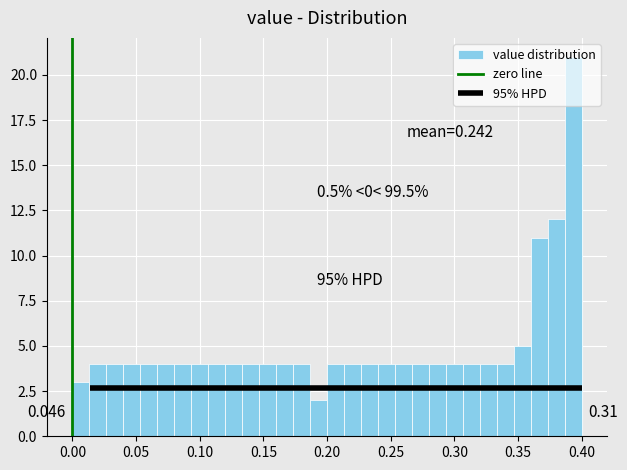

Read against the x-axis, roughly where is the centre of the tallest bar?

0.395